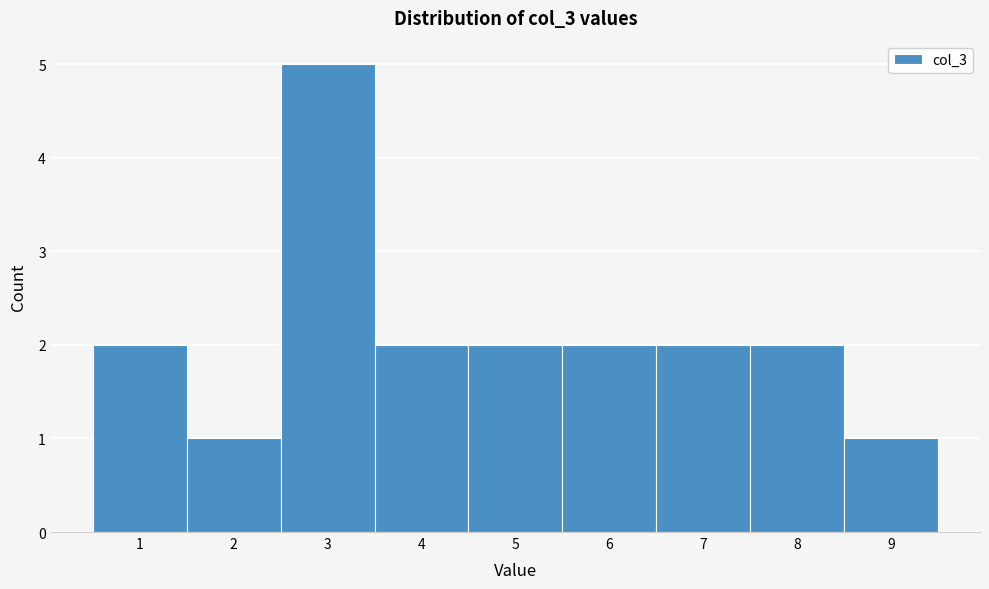

Over which range of the x-axis is the bar tallest?

2.5 to 3.5